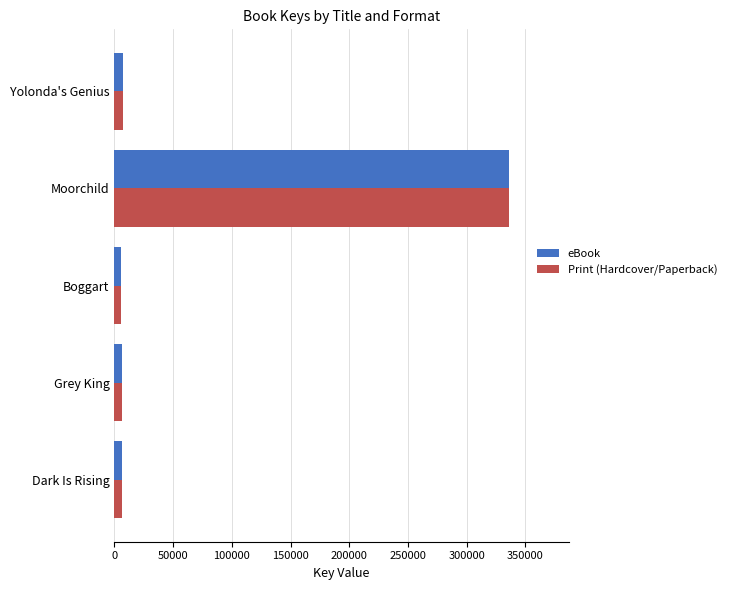

Is the value of eBook at Boggart greater than the value of Print (Hardcover/Paperback) at Moorchild?

No